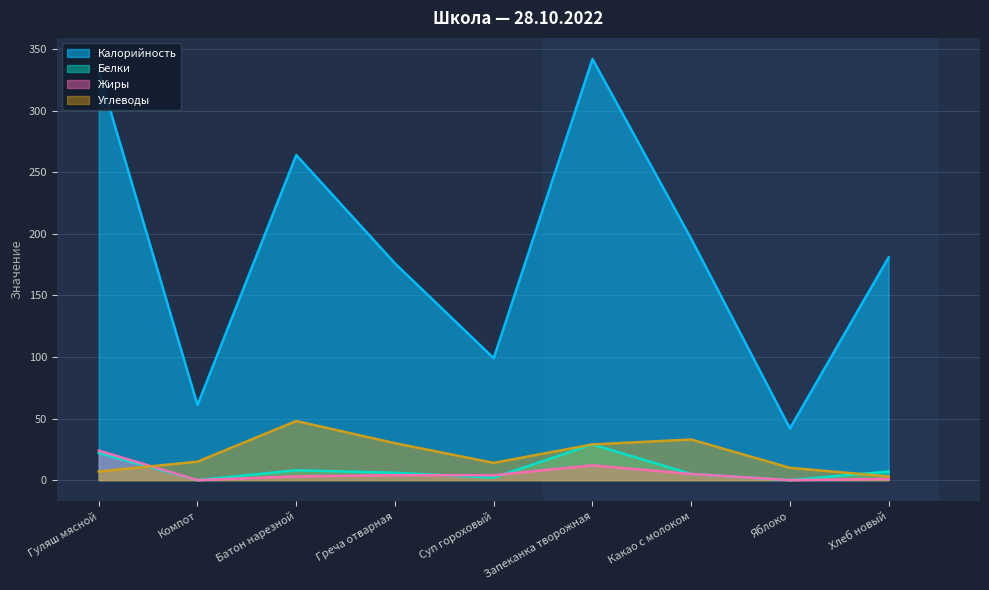

What is the sum of the Углеводы values at Суп гороховый and Запеканка творожная?

43